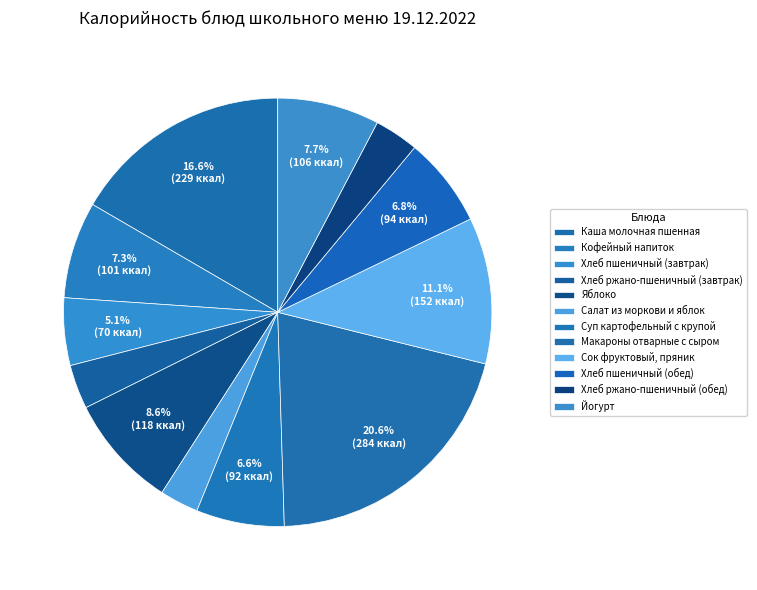

What percentage is the Хлеб ржано-пшеничный (обед) slice, to the nearest percent?

3%